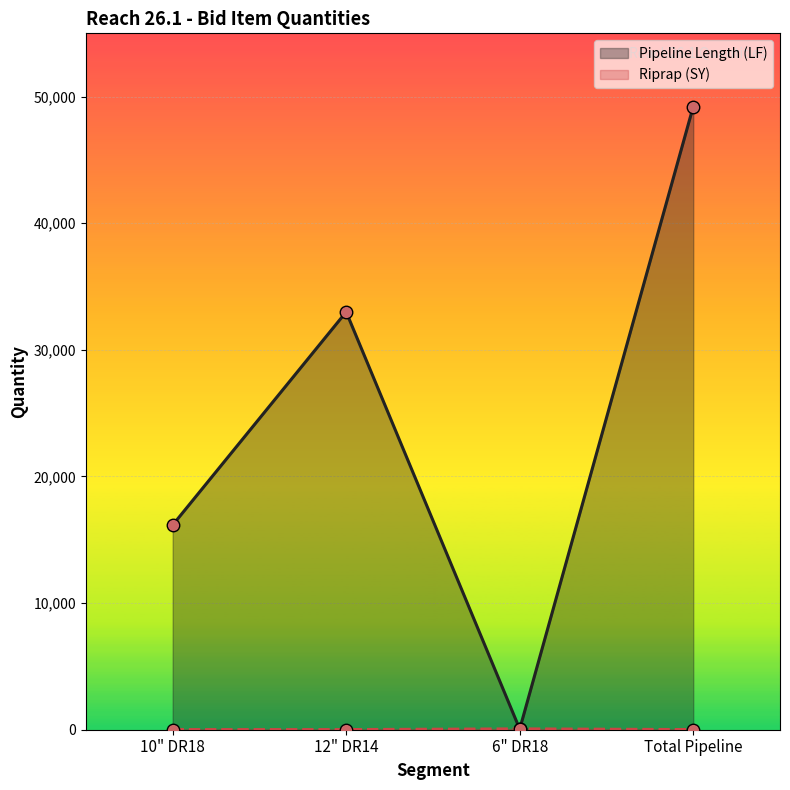

Between which two adjacent categories do Riprap (SY) and Pipeline Length (LF) first intersect?

12" DR14 and 6" DR18